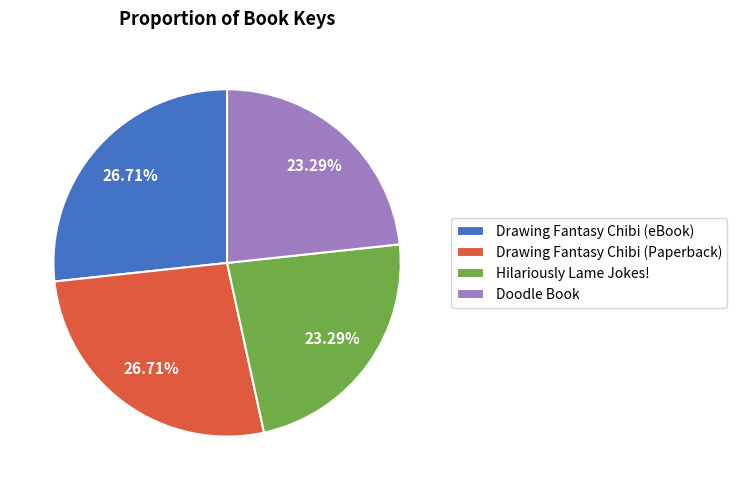

To the nearest percent, what is the difference between the largest and smallest slice percentages?

3%